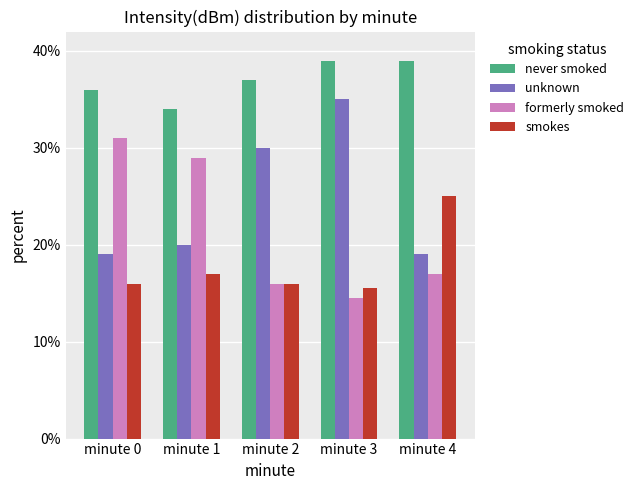

What is the spread (max minus min) of values at minute 4?

22.0